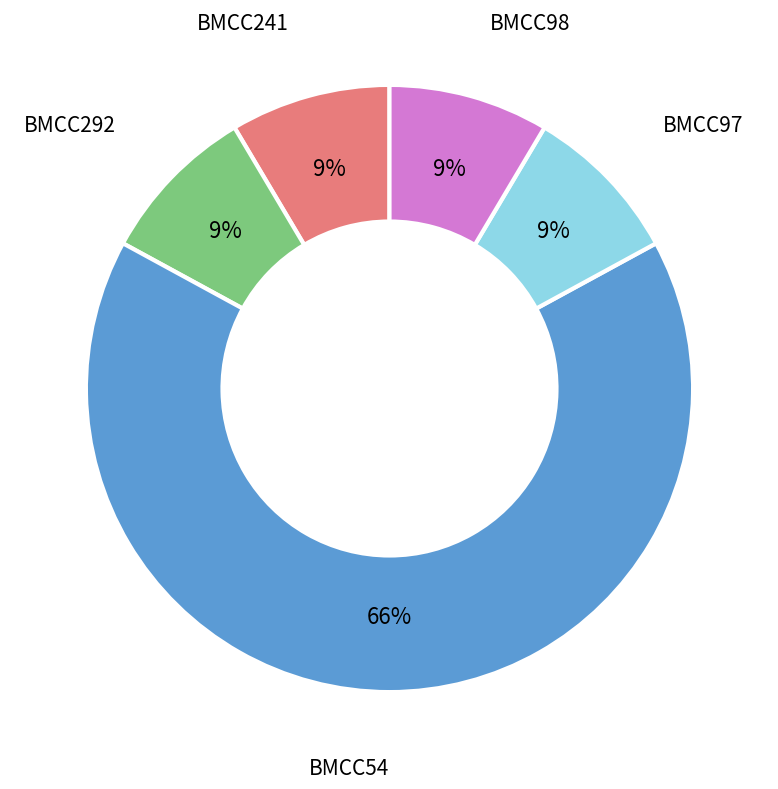

What is the largest slice in the pie chart?

BMCC54